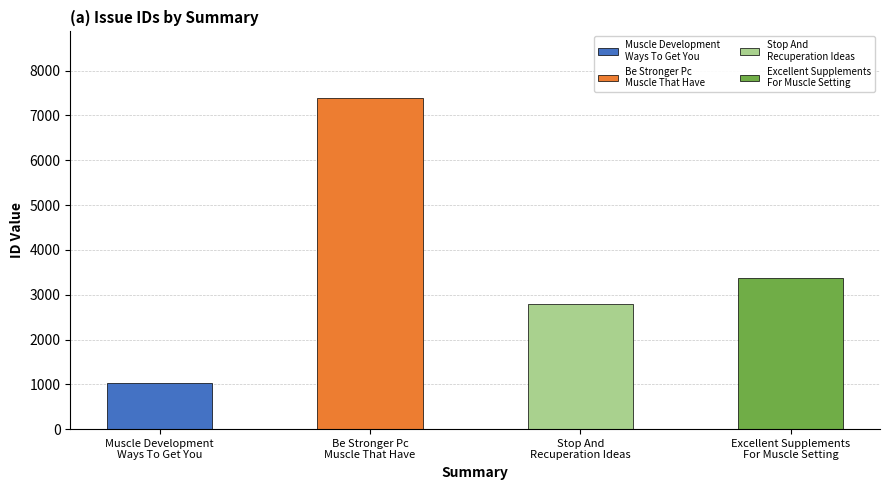

Where is the data nearest to the value 4218?

Excellent Supplements
For Muscle Setting